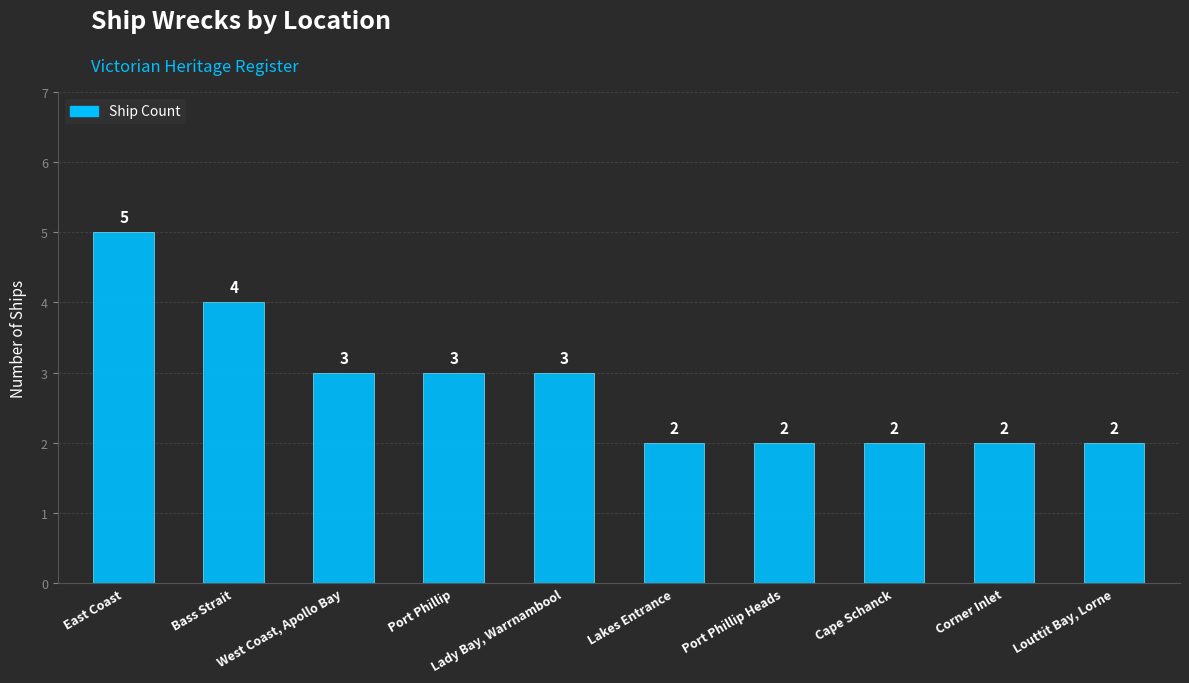

What position from the left is Port Phillip?

4